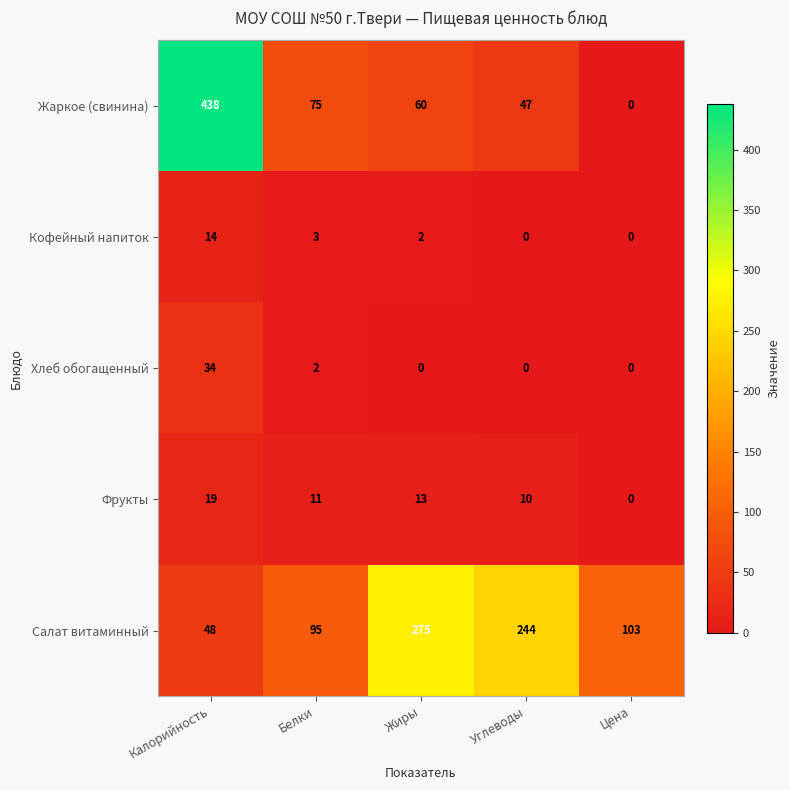

What is the average value of the Салат витаминный series?

153